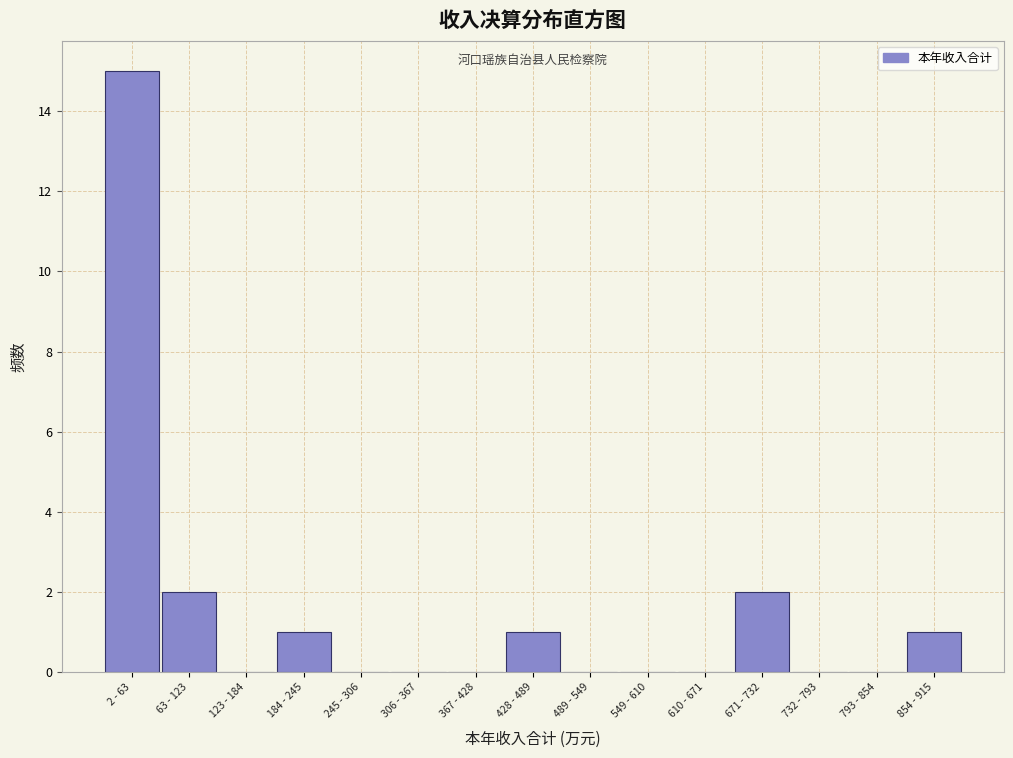

Reading left to right, transcribe all the data shown in this chart.

2 - 63=15	63 - 123=2	123 - 184=0	184 - 245=1	245 - 306=0	306 - 367=0	367 - 428=0	428 - 489=1	489 - 549=0	549 - 610=0	610 - 671=0	671 - 732=2	732 - 793=0	793 - 854=0	854 - 915=1